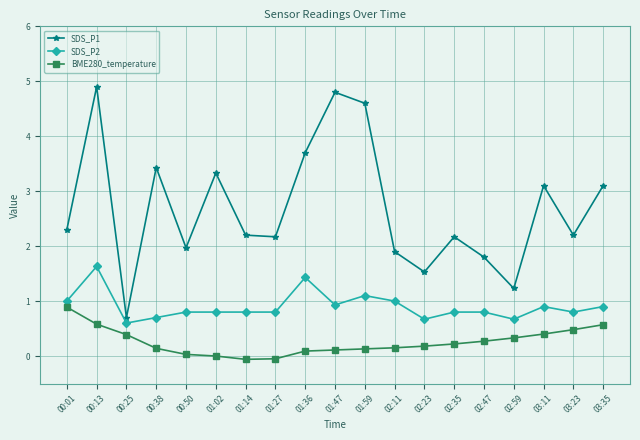

Rank the series by their average value, from highest to lowest.

SDS_P1, SDS_P2, BME280_temperature